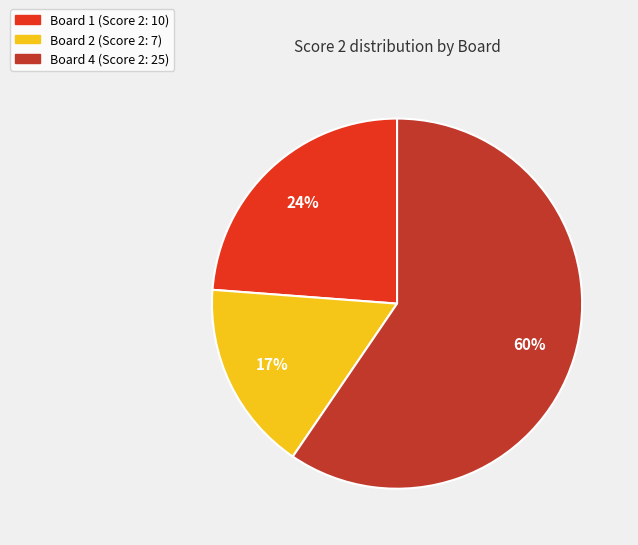

Combined, do Board 2 (Score 2: 7) and Board 1 (Score 2: 10) account for over 50%?

No